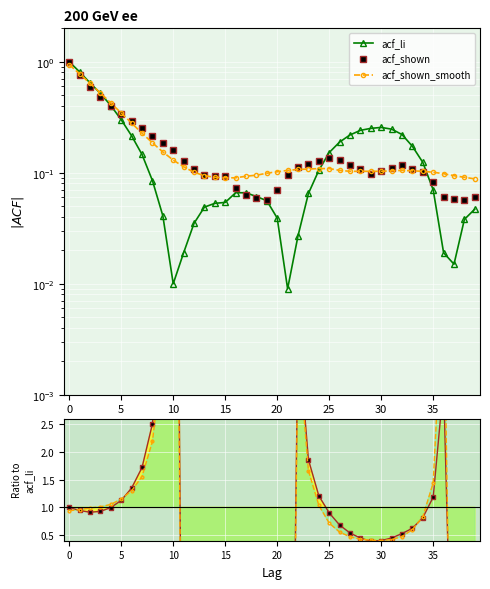

How many lines are shown in the chart?

3